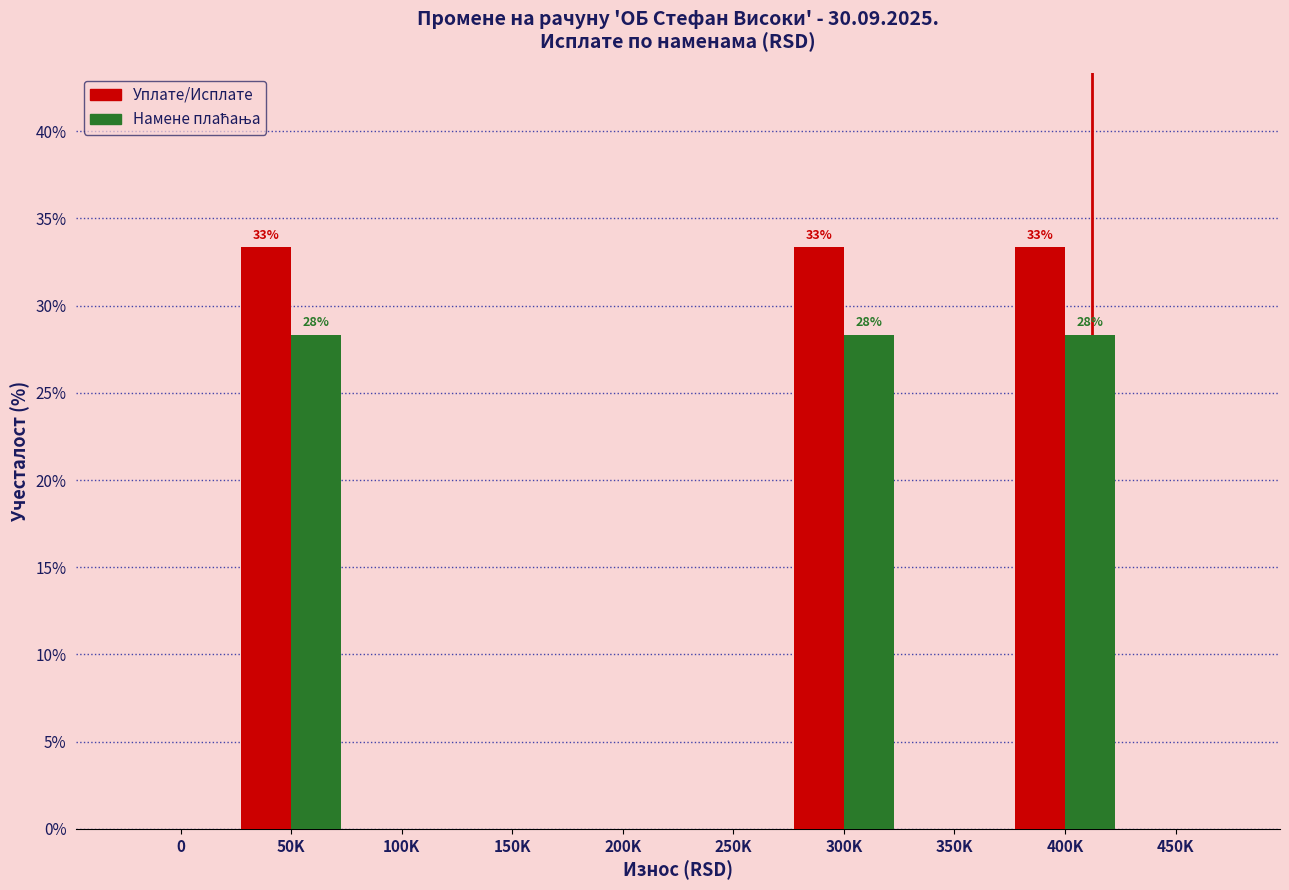

What is the maximum value shown in the chart?

33.3